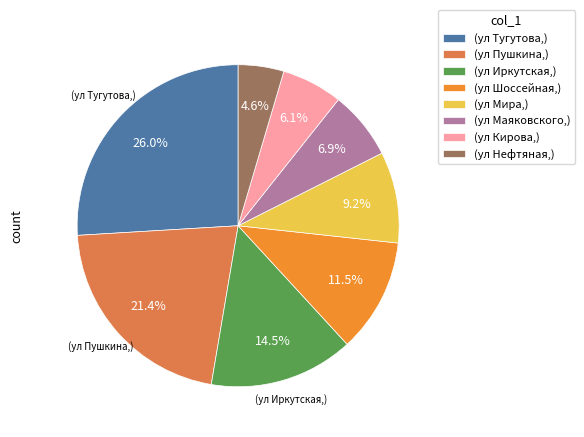

To the nearest percent, what is the average slice percentage?

12%